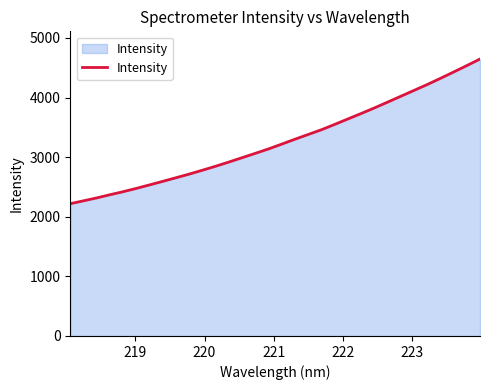

What is the smallest value displayed?

2219.4